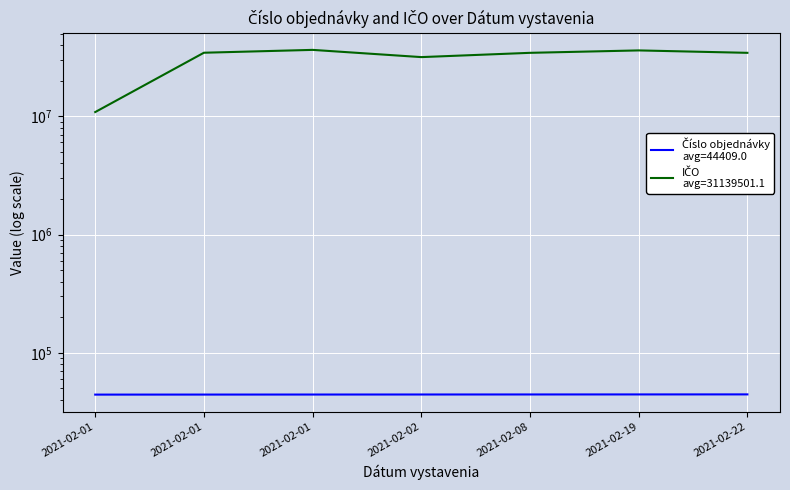

True or false: Číslo objednávky has a value of 44470 at 2021-02-19.

True